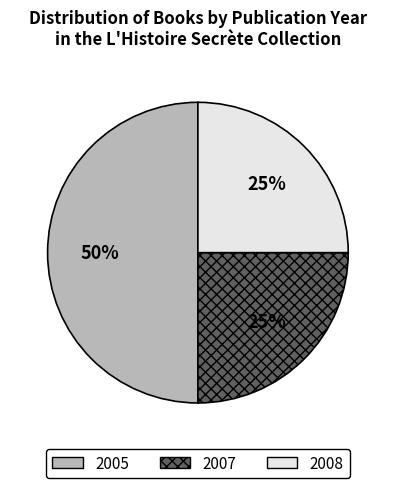

Which category has the biggest portion of the pie?

2005